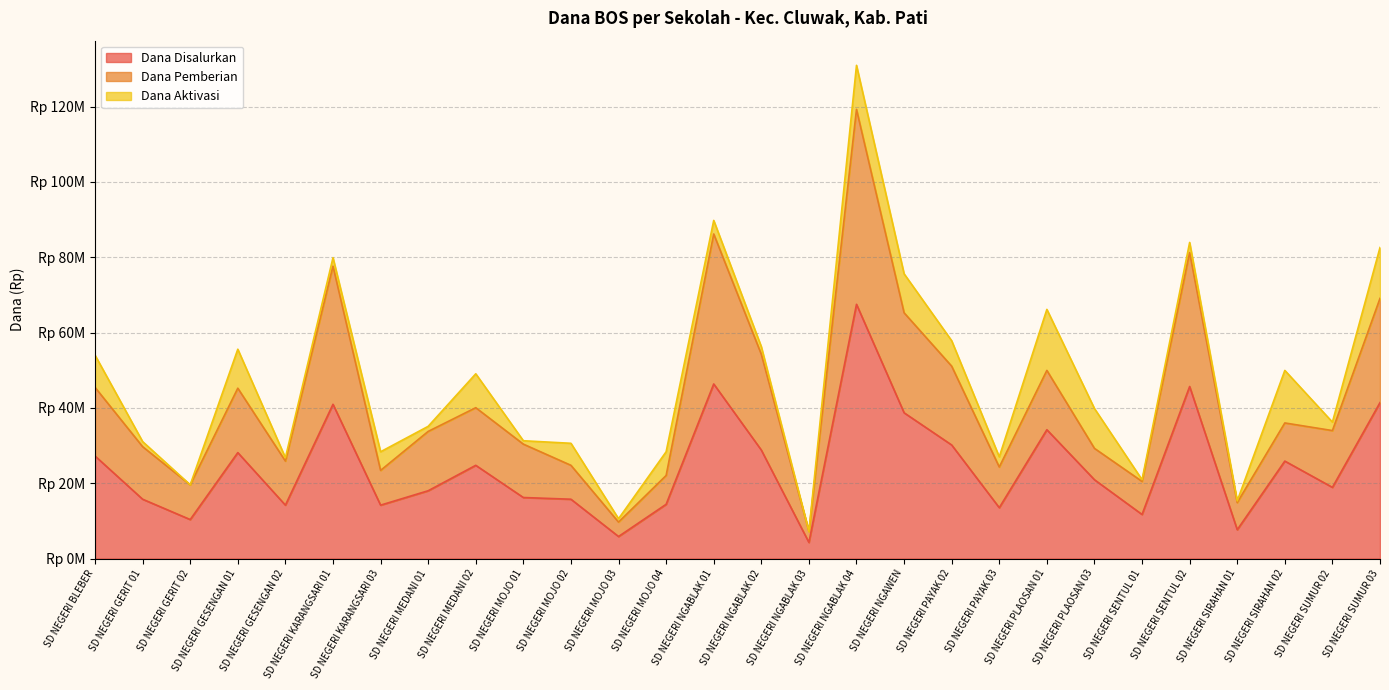

The Dana Disalurkan series shows 7650000 at SD NEGERI SIRAHAN 01. True or false?

True